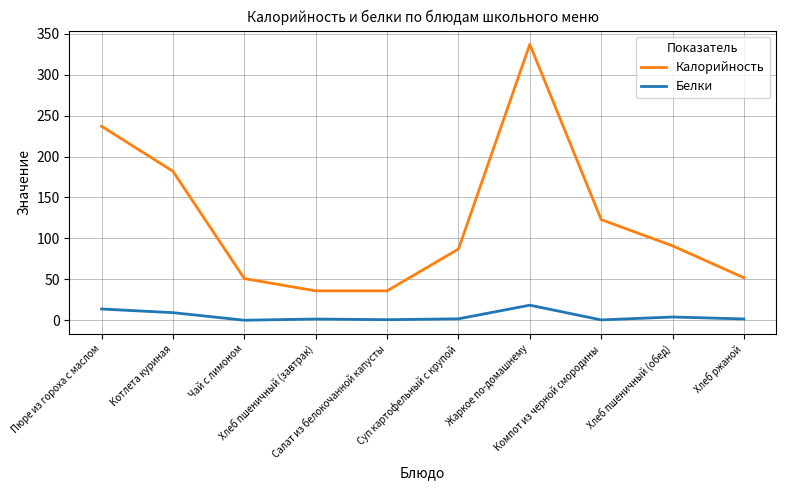

Which series has the widest spread of values?

Калорийность